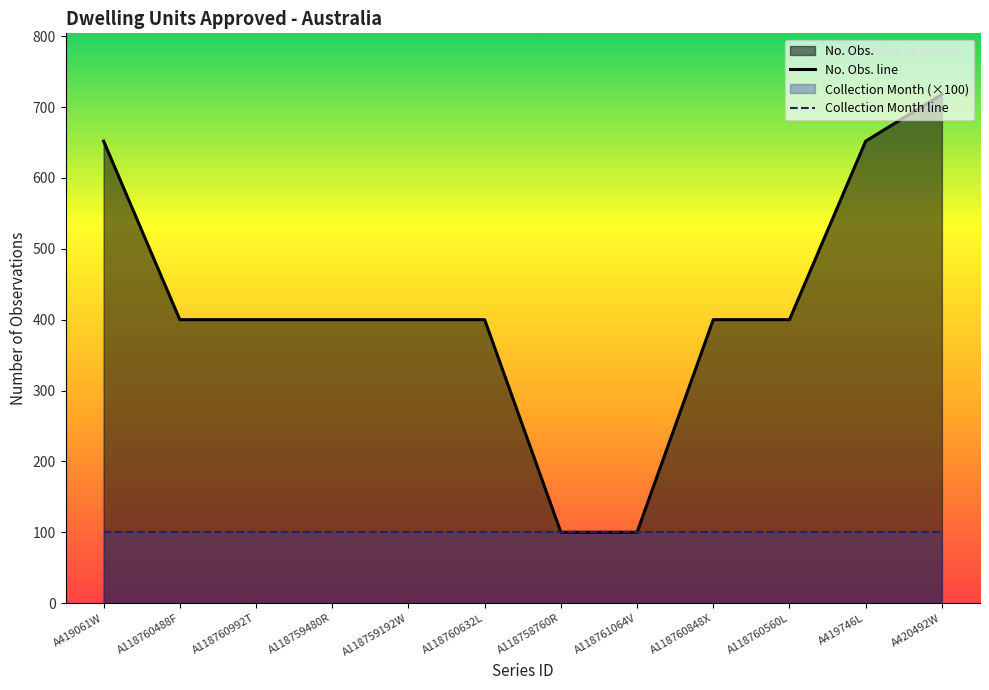

True or false: Collection Month line and No. Obs. line intersect in this chart.

False